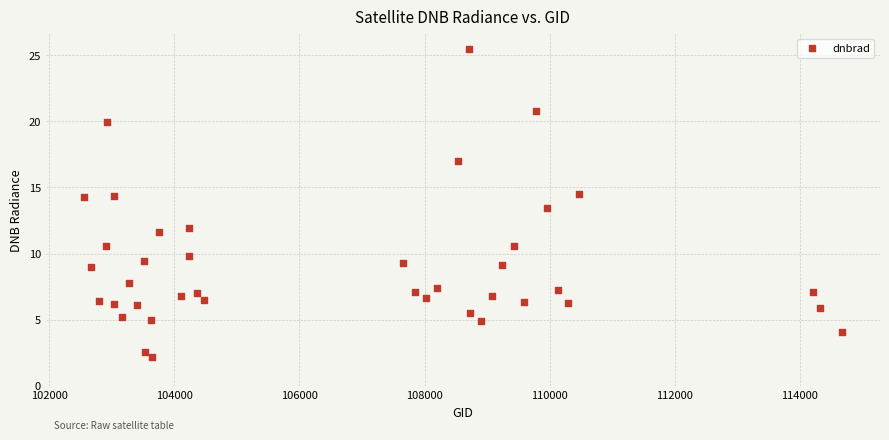

What is the range of Y values (max minus min)?

23.3